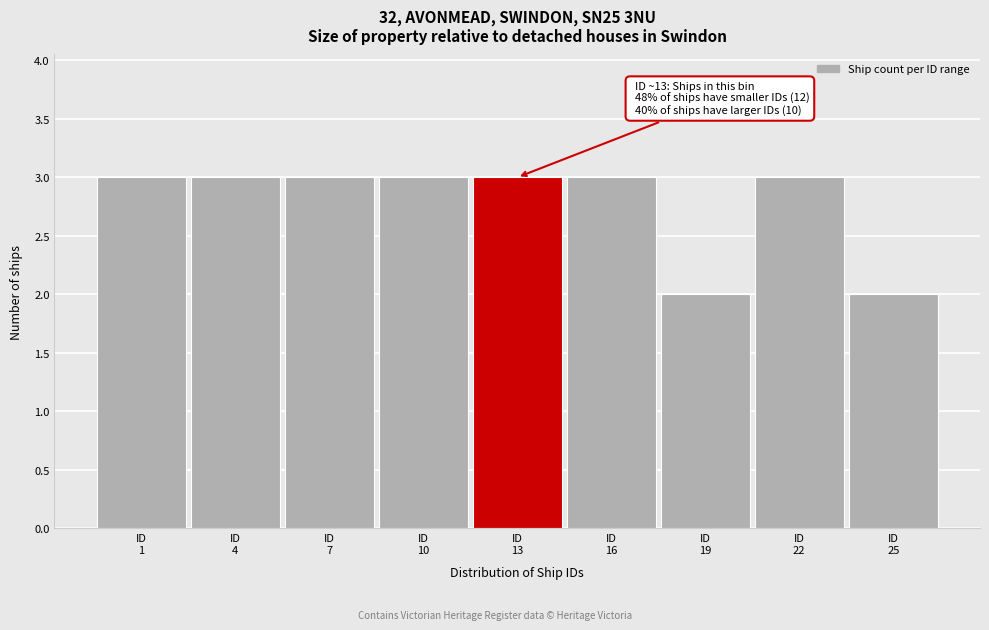

Reading right to left, extract all data points from this chart.

2	3	2	3	3	3	3	3	3